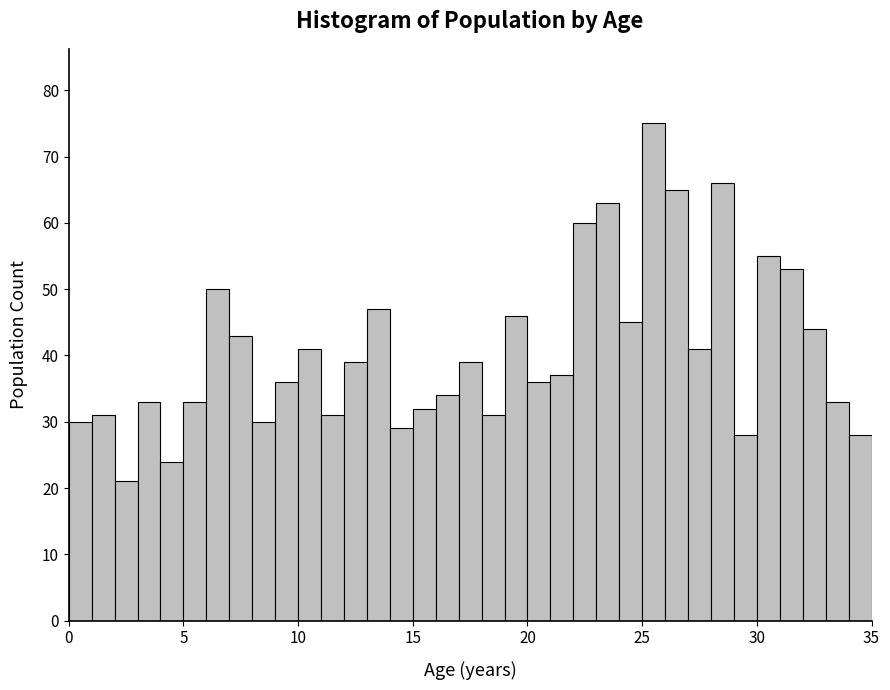

Read against the x-axis, roughly where is the centre of the tallest bar?

25.5